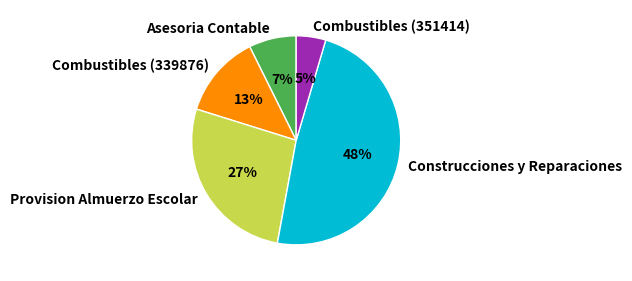

What is the largest slice in the pie chart?

Construcciones y Reparaciones